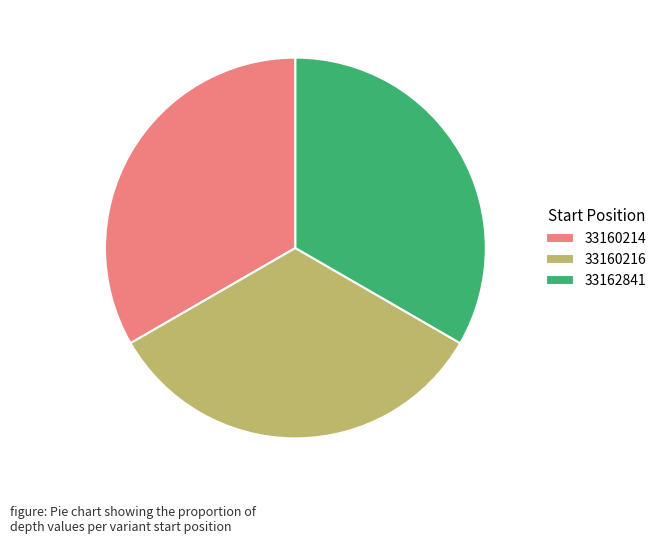

What is the ratio of the value at 33160214 to the value at 33162841?

1.0